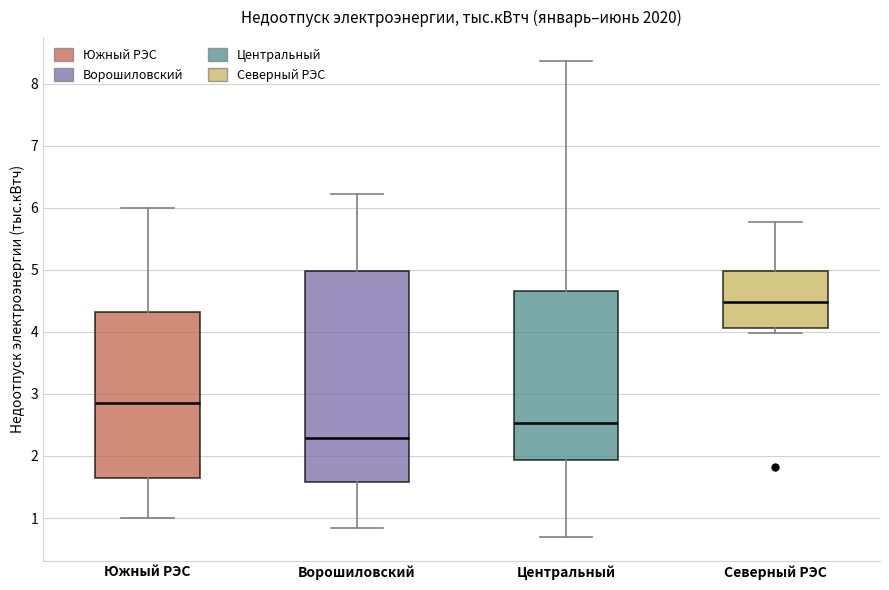

Where does the upper whisker of the box for Центральный end on the y-axis? The values are not printed on the chart, so give them approximately, as read against the axis.

8.4